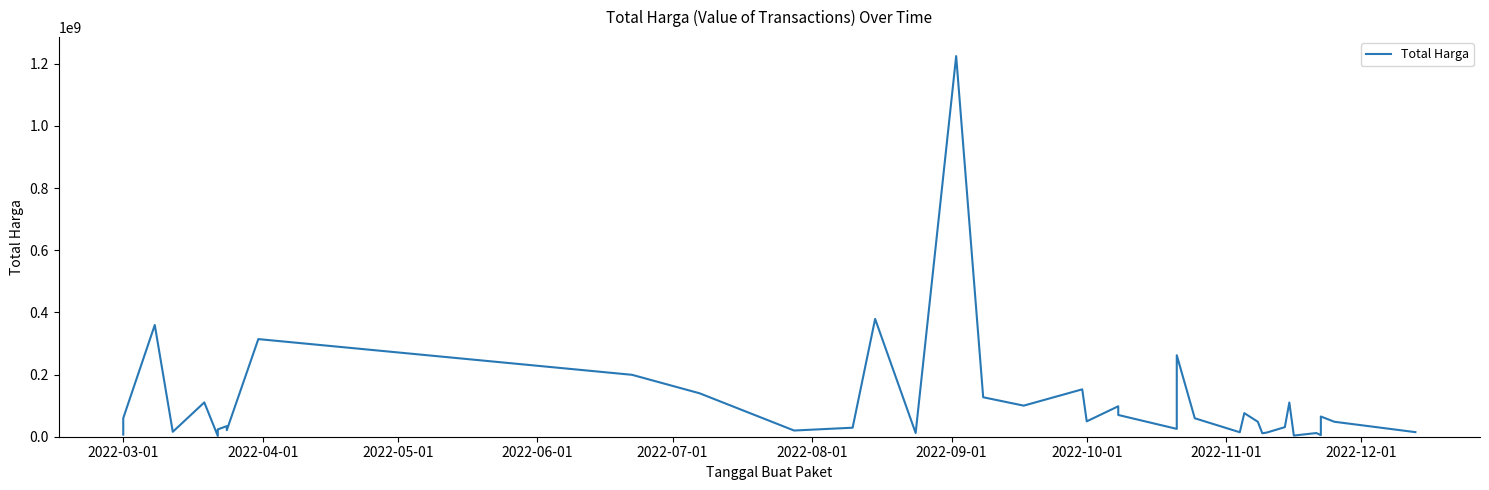

Reading left to right, what are all the values shown in this chart?

6936000	59935000	359500000	15787200	110389990	2395750	23680800	34132505	27720000	21231000	314121780	199200000	139800000	19950000	29000000	379075000	12000000	1224682000	127000000	100000000	152477000	49478000	98000000	70000000	25200000	262118150	59375000	14400000	75920000	48140000	11100000	13442000	30800000	110000000	3825000	11800000	5093000	65000000	48140000	14750000